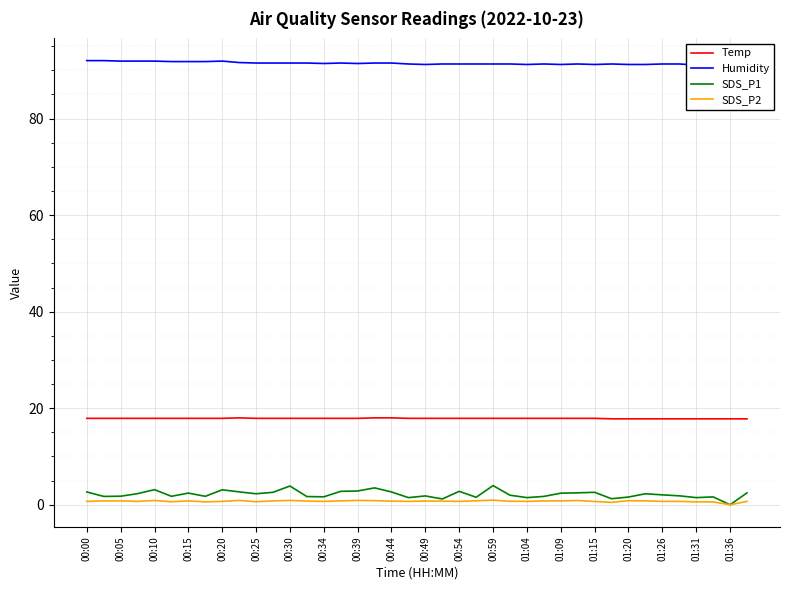

What is the maximum value for Temp?

18.0